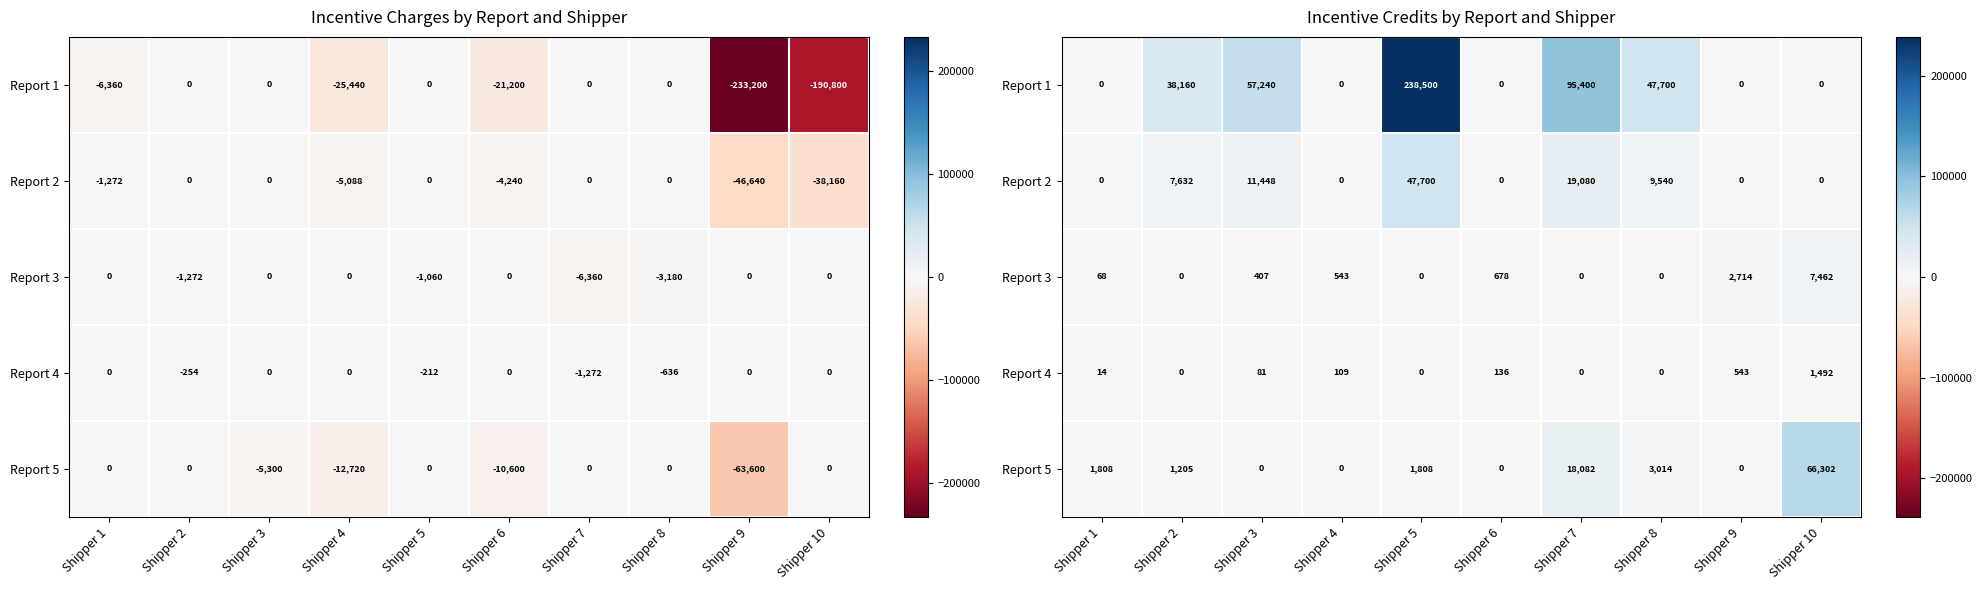

Is the value of Report 4 at Shipper 2 greater than the value of Report 5 at Shipper 4?

No